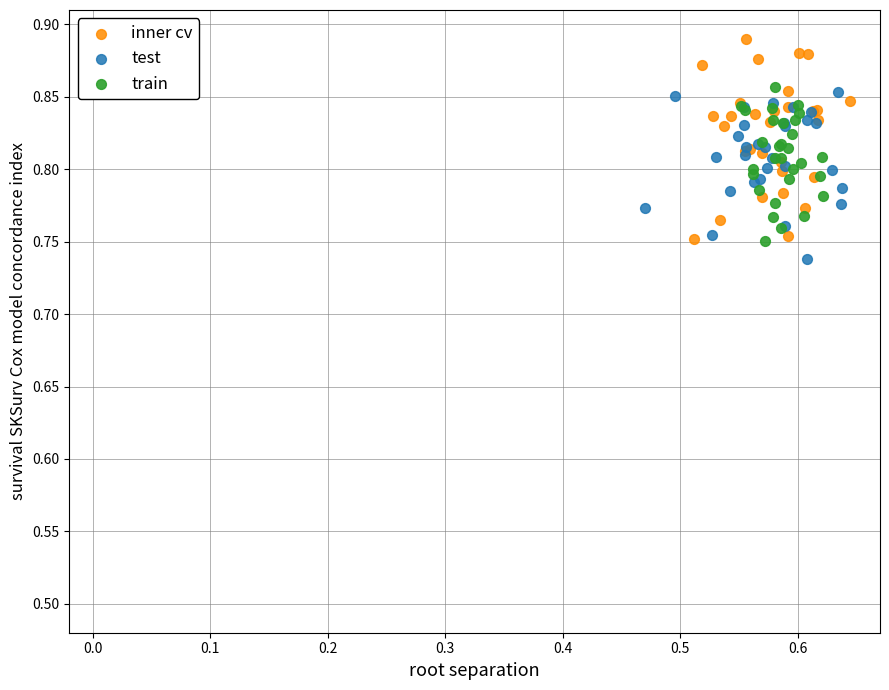

What are all the series names shown in the legend?

inner cv, test, train